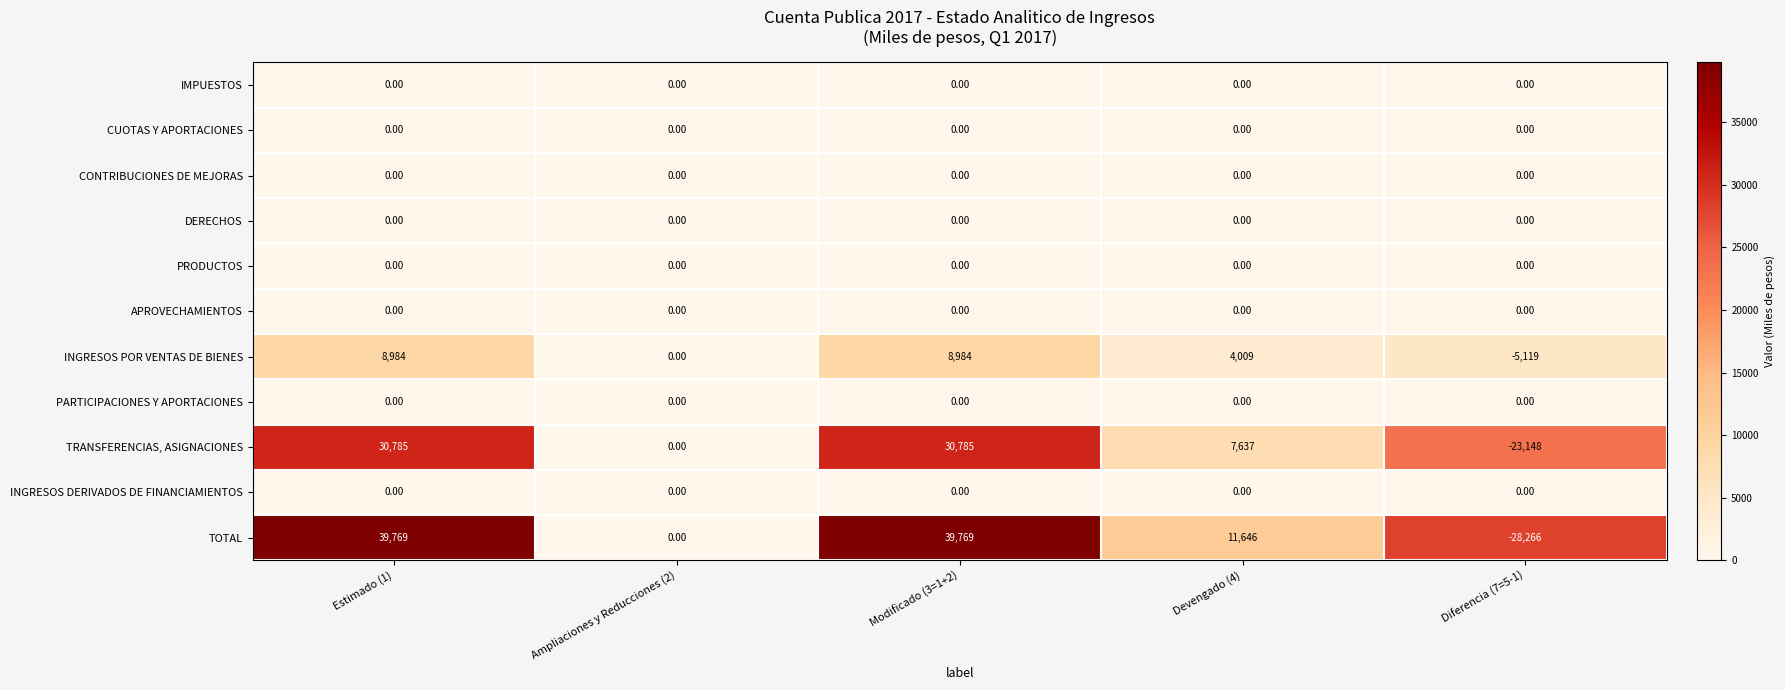

At how many categories does at least one series exceed 9849?

3